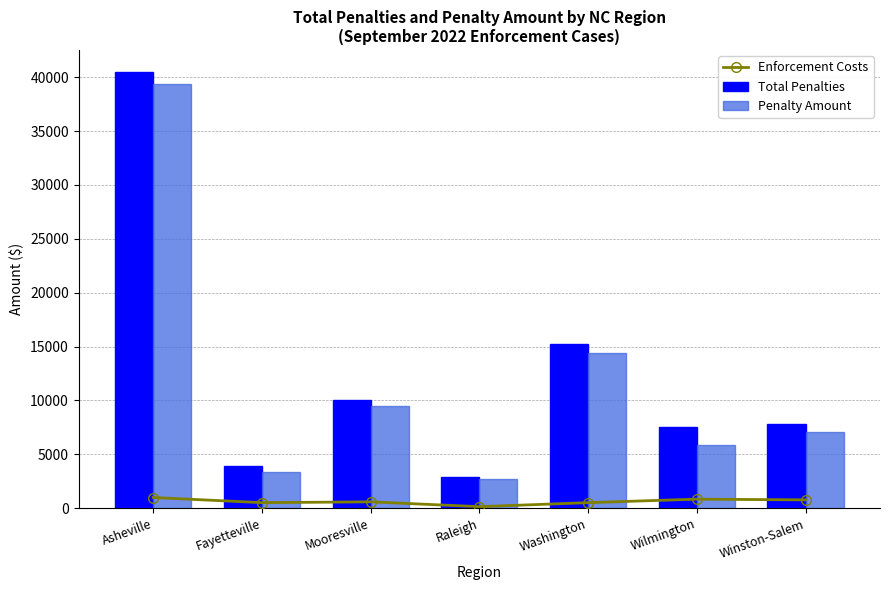

Which series changed the most between Mooresville and Washington?

Total Penalties